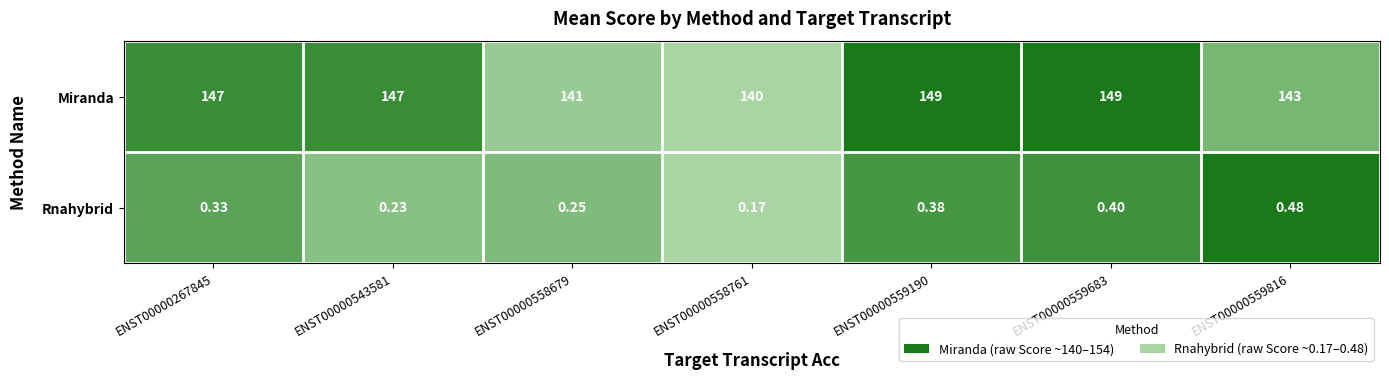

Is the value of Rnahybrid at ENST00000267845 greater than the value of Miranda at ENST00000559683?

No